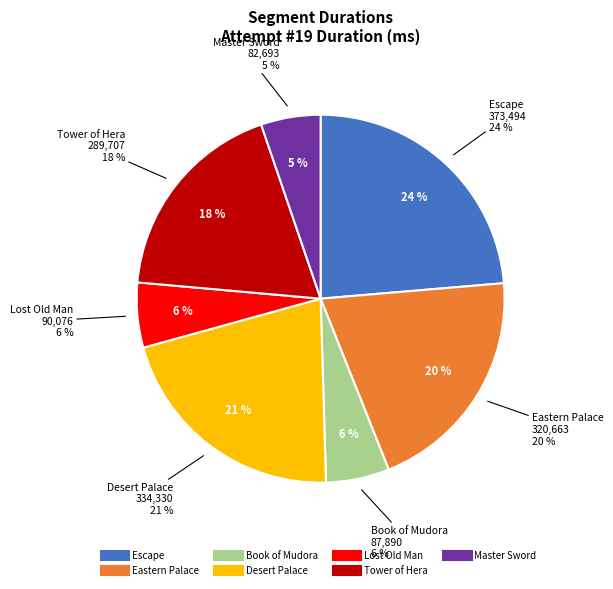

How many segments does this pie chart have?

7